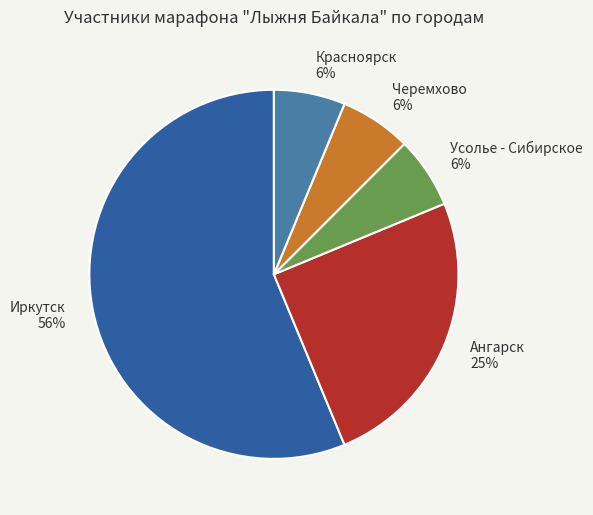

How many segments does this pie chart have?

5